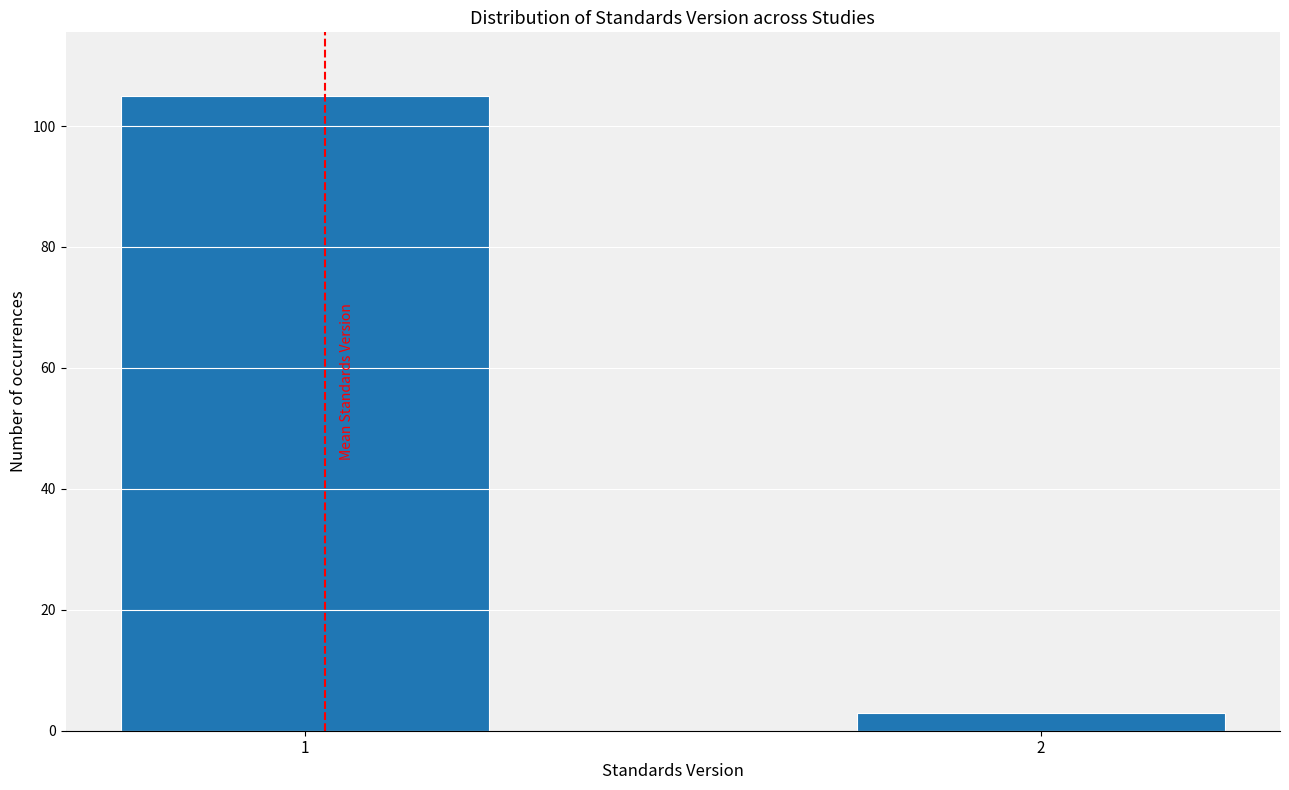

Reading left to right, extract all data points from this chart.

105	3